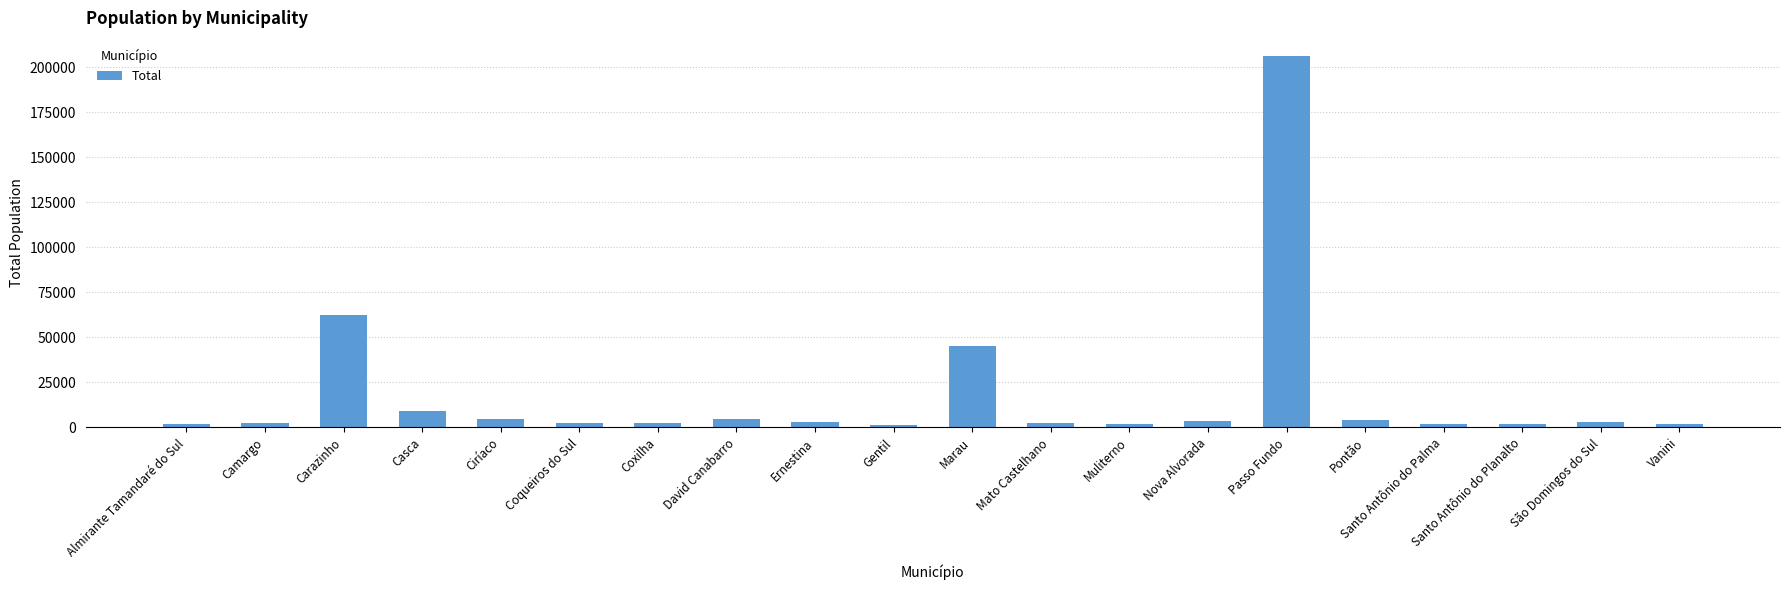

What is the label of the 19th bar from the right?

Camargo